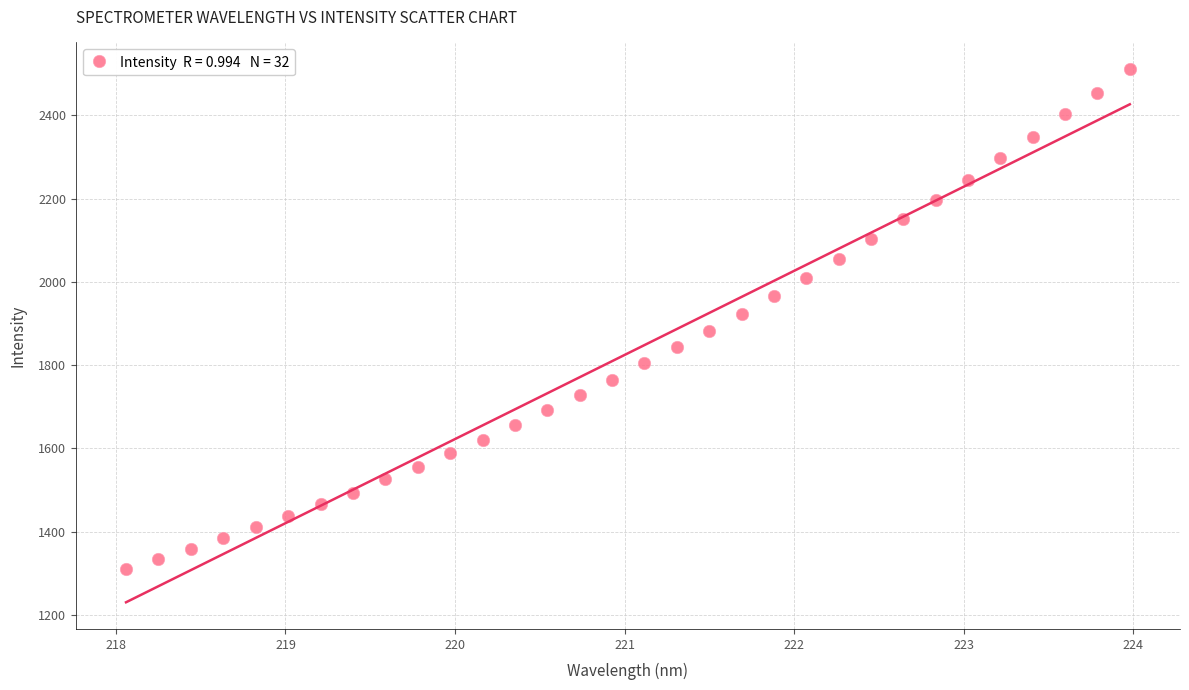

What is the range of Y values (max minus min)?

1201.0